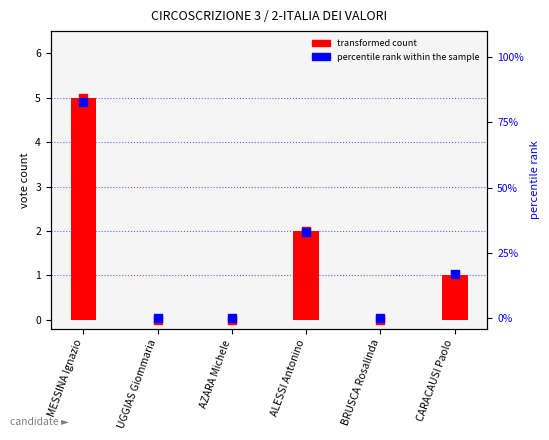

Which series has the largest total across all categories?

percentile rank within the sample